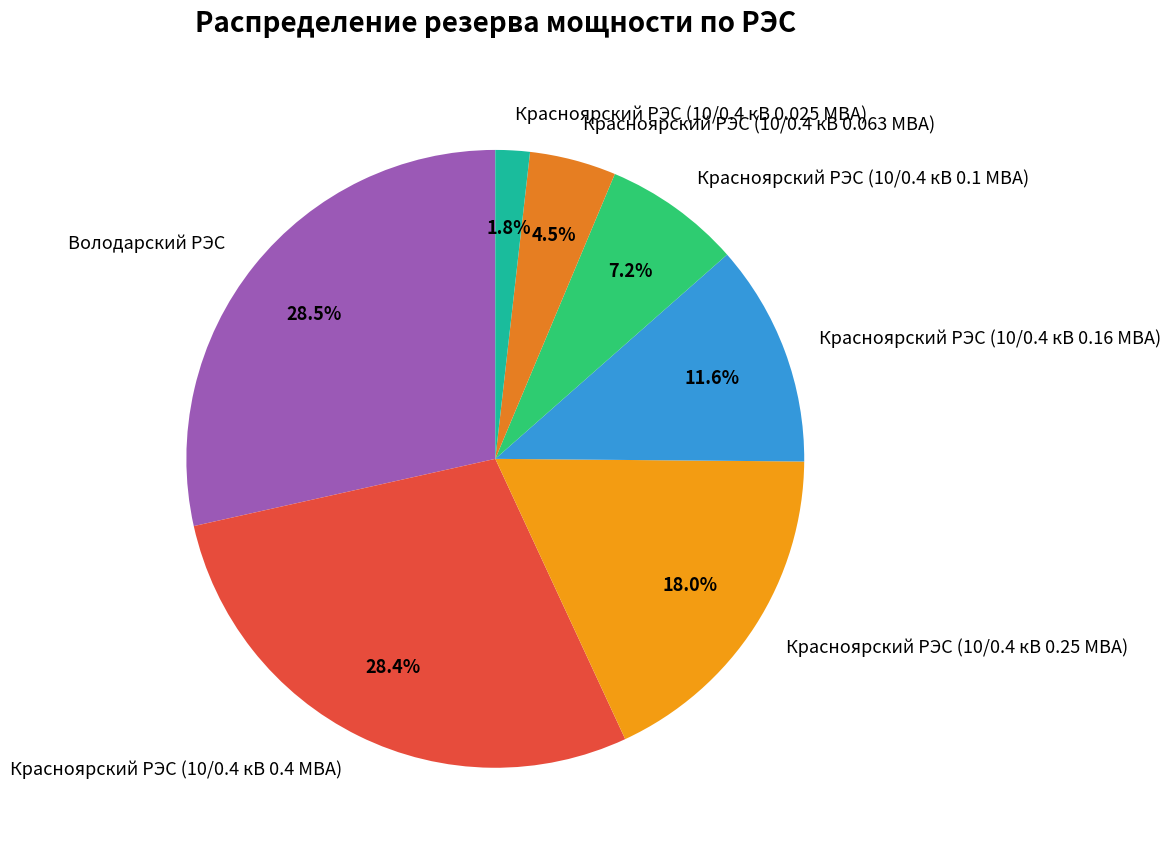

Between Красноярский РЭС (10/0.4 кВ 0.25 МВА) and Красноярский РЭС (10/0.4 кВ 0.025 МВА), which is larger?

Красноярский РЭС (10/0.4 кВ 0.25 МВА)